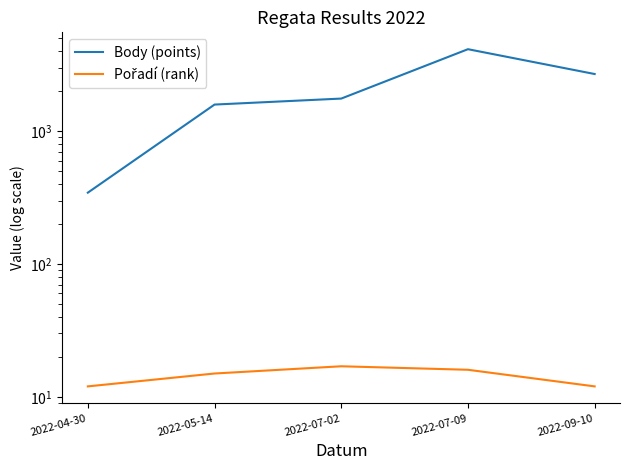

Where is Body (points) nearest to the value 2236?

2022-09-10